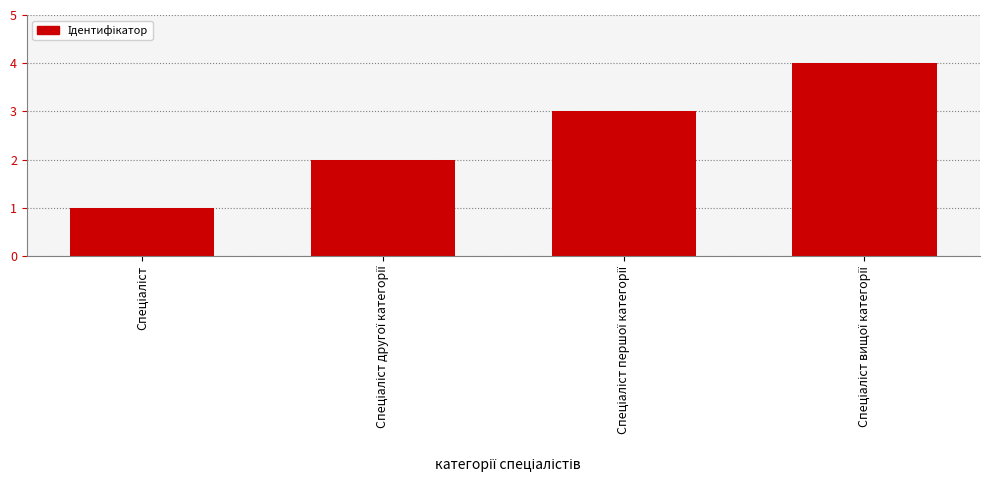

What is the difference between the maximum and minimum values?

3